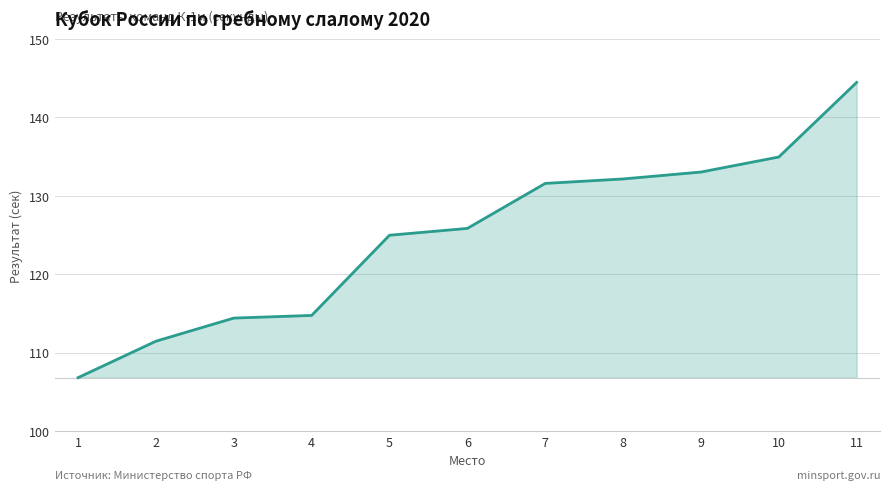

True or false: the data shows 131.6 at 7.

True